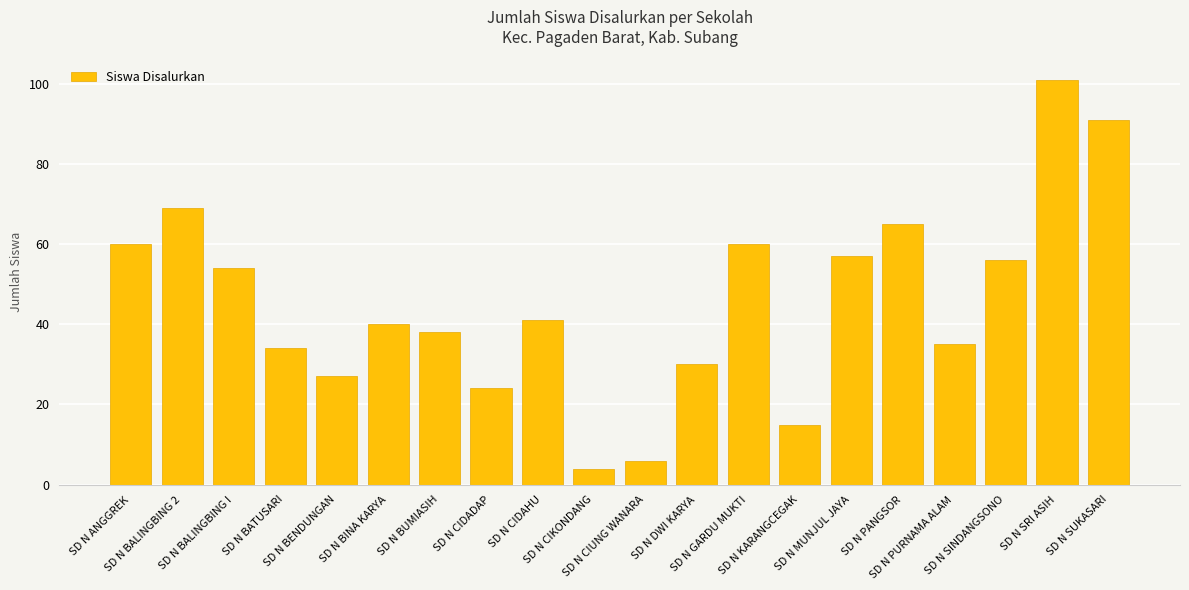

At which category does the chart reach its peak across all series?

SD N SRI ASIH